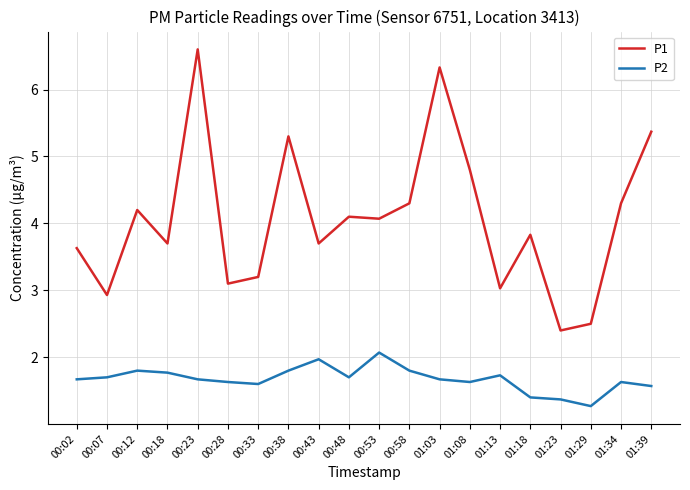

Which category has the lowest value across all series?

01:29